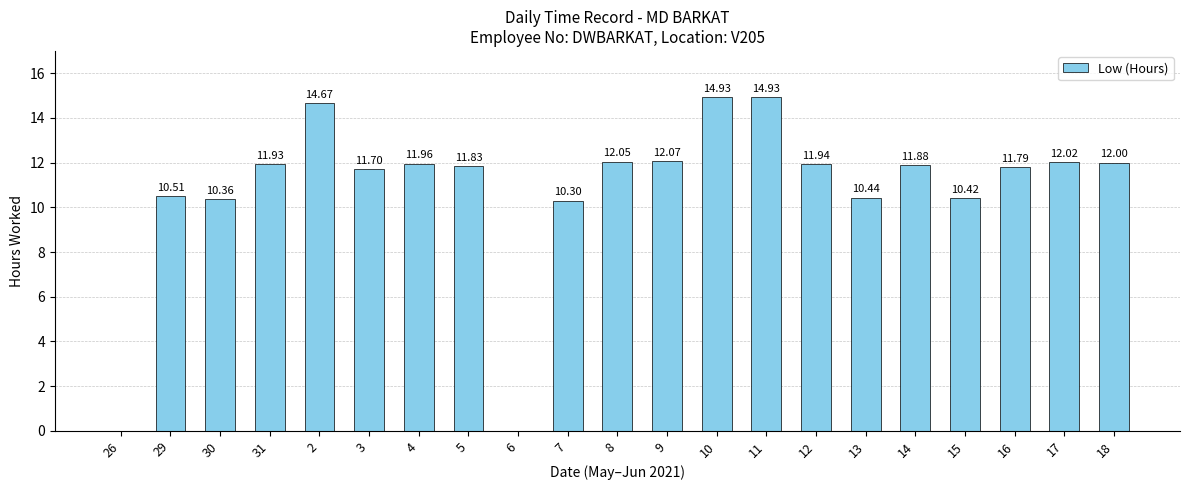

Which has a higher value, 8 or 30?

8